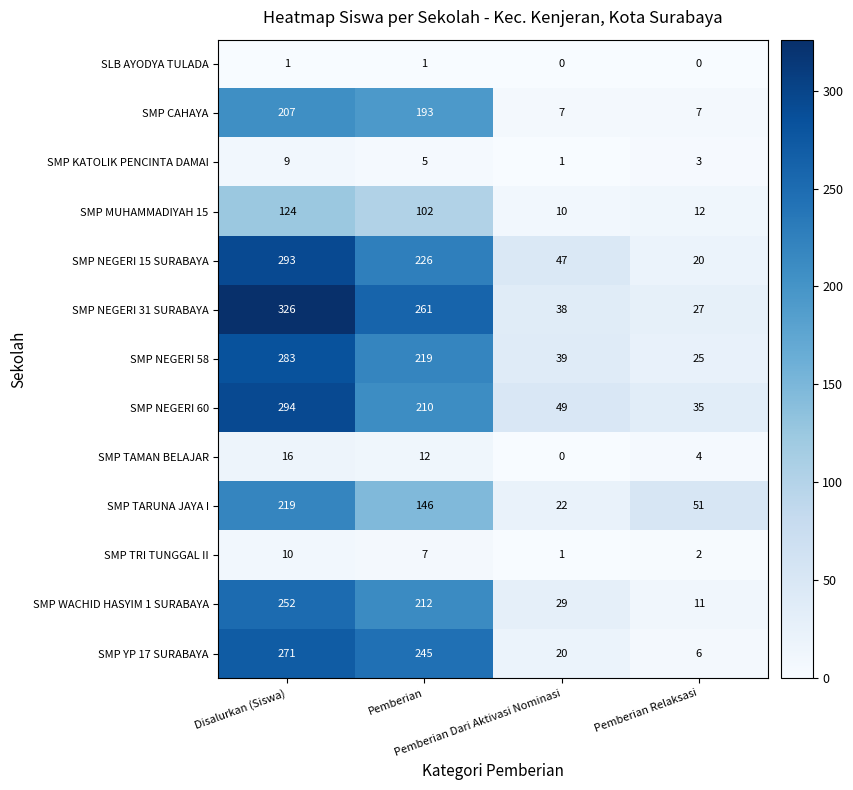

Which series has the largest total across all categories?

SMP NEGERI 31 SURABAYA